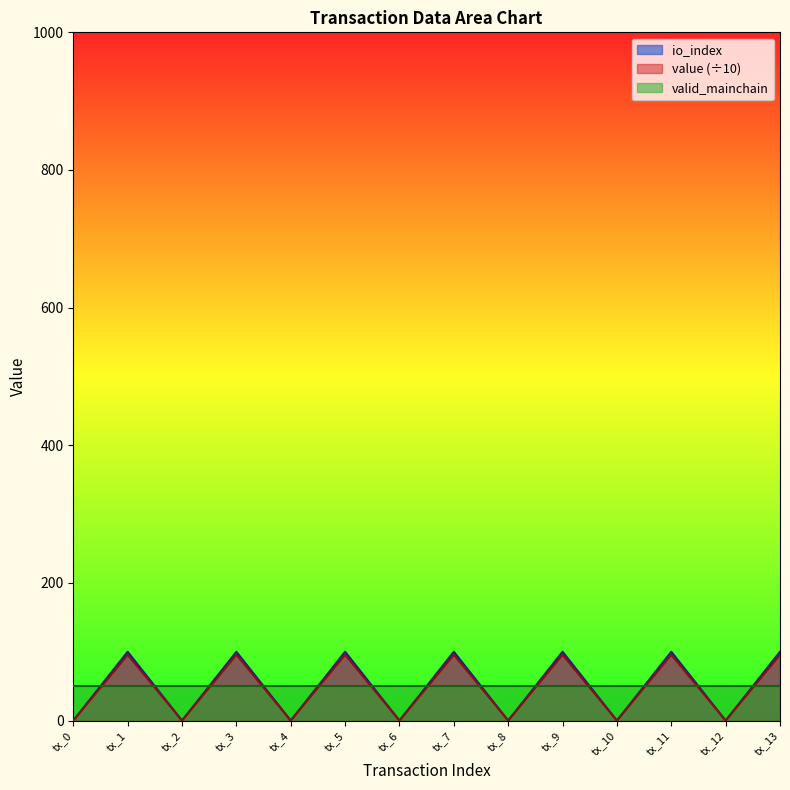

Which series has the largest range (max minus min)?

io_index